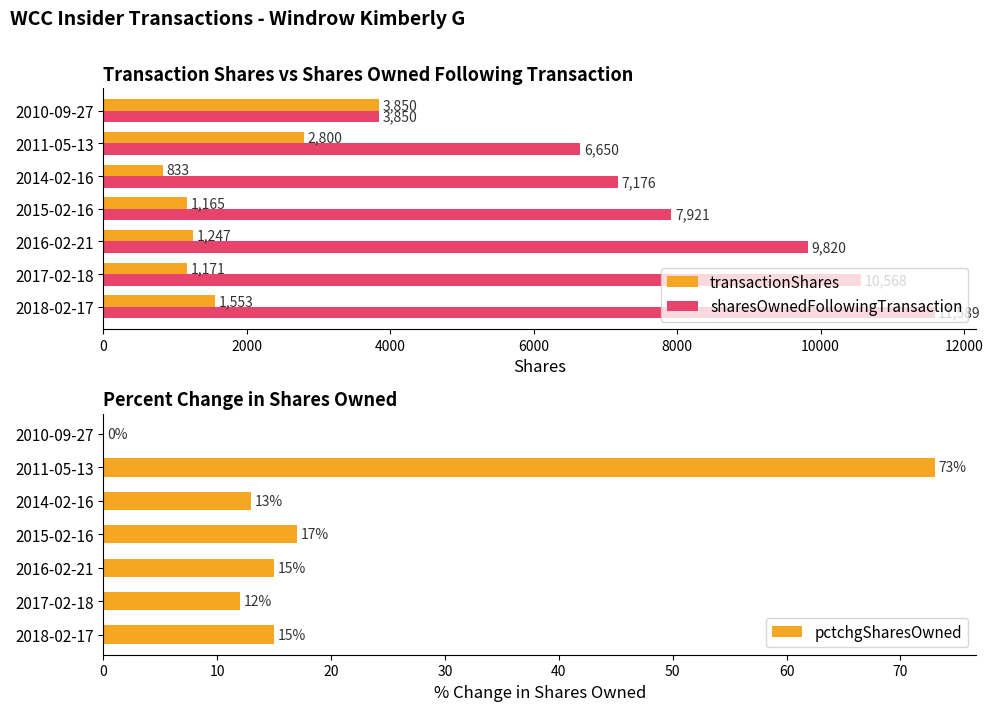

At which label is pctchgSharesOwned closest to 36?

2015-02-16